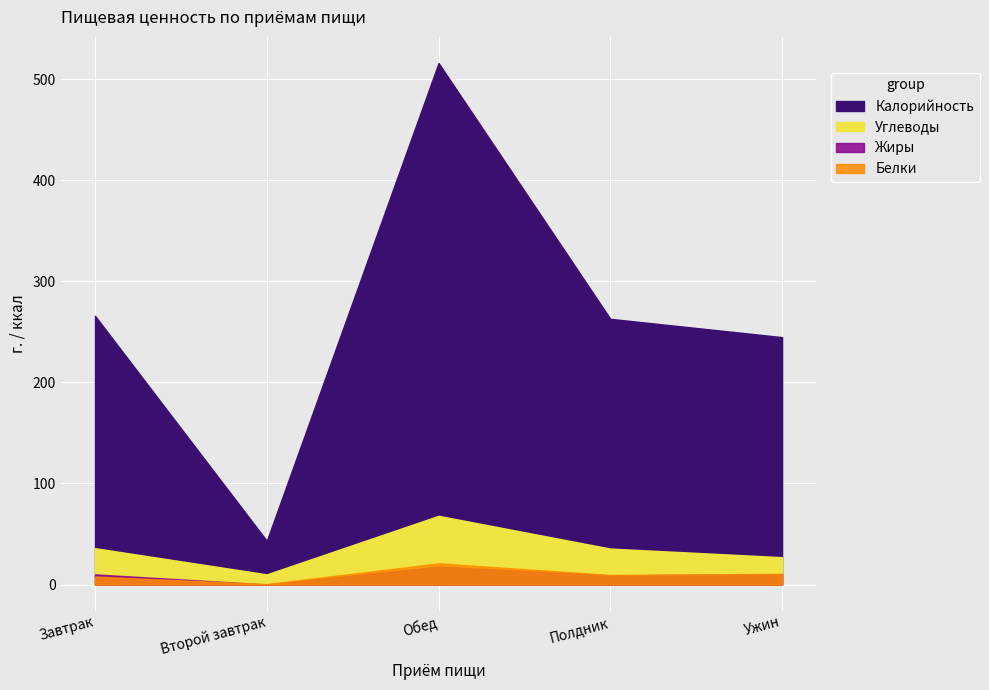

What is the sum of the Белки values at Обед and Второй завтрак?

21.5